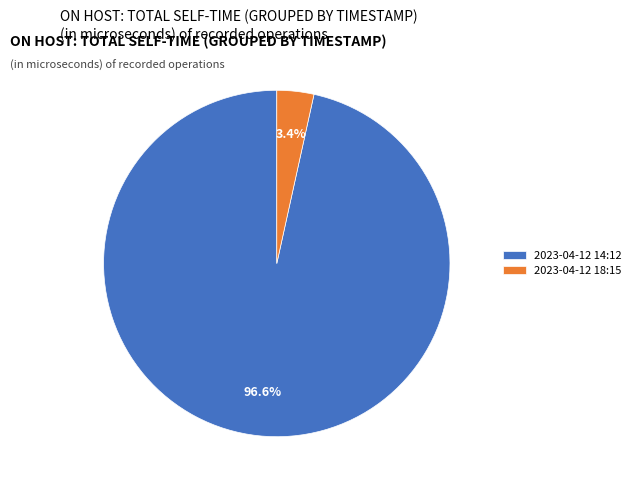

Which slice is the smallest?

2023-04-12 18:15